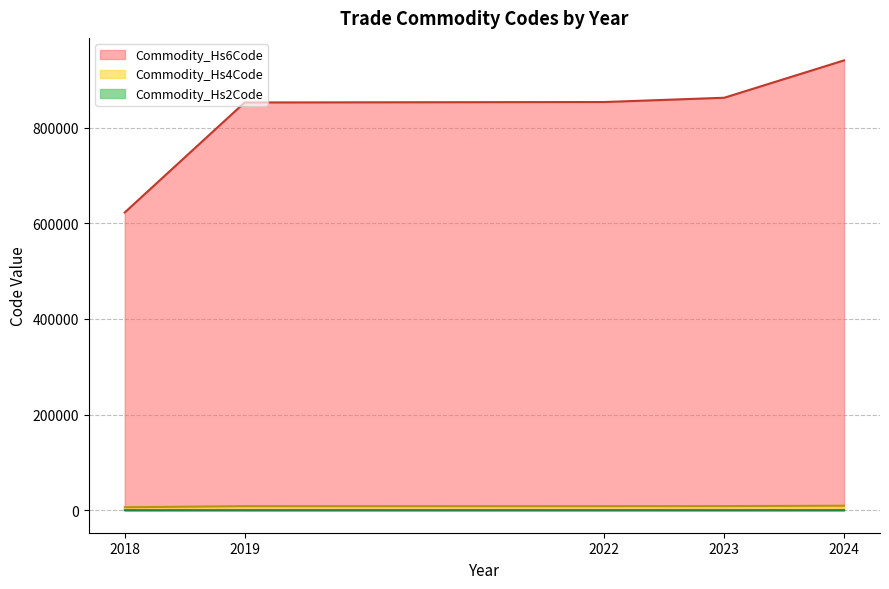

True or false: Commodity_Hs6Code and Commodity_Hs2Code cross at least once.

False